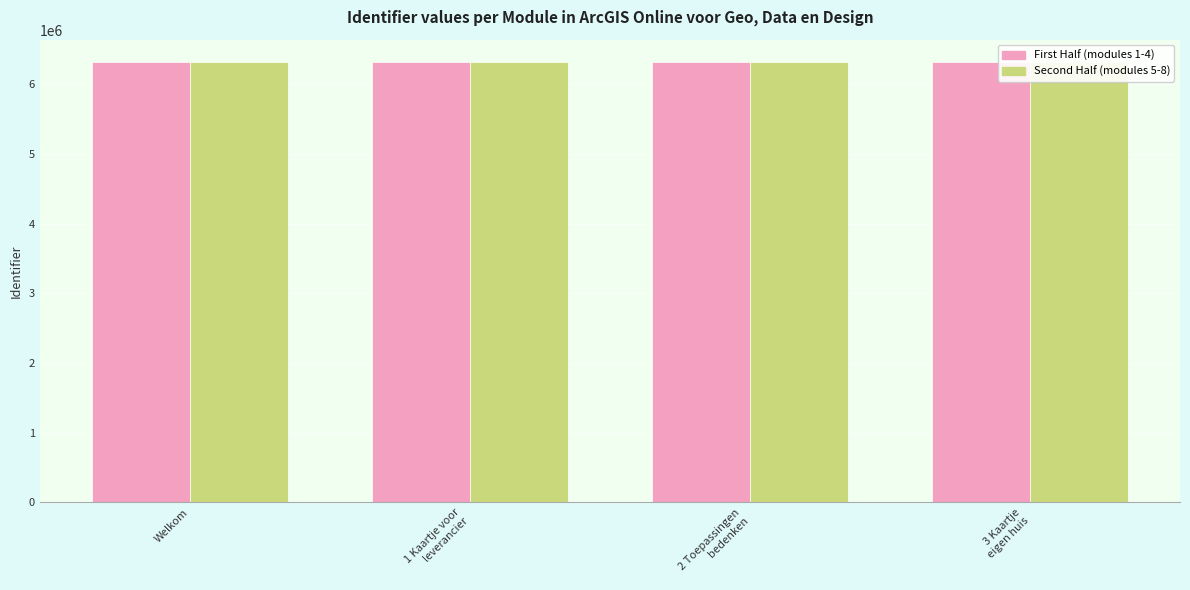

The value of First Half at 1 Kaartje voor
leverancier is 6324043. True or false?

True